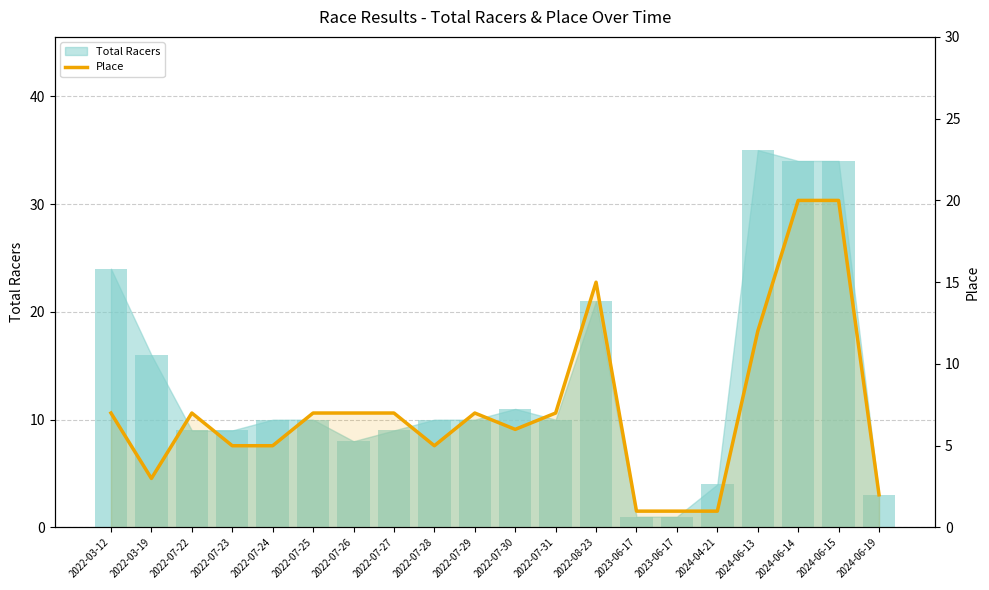

What is the sum of all values?

145